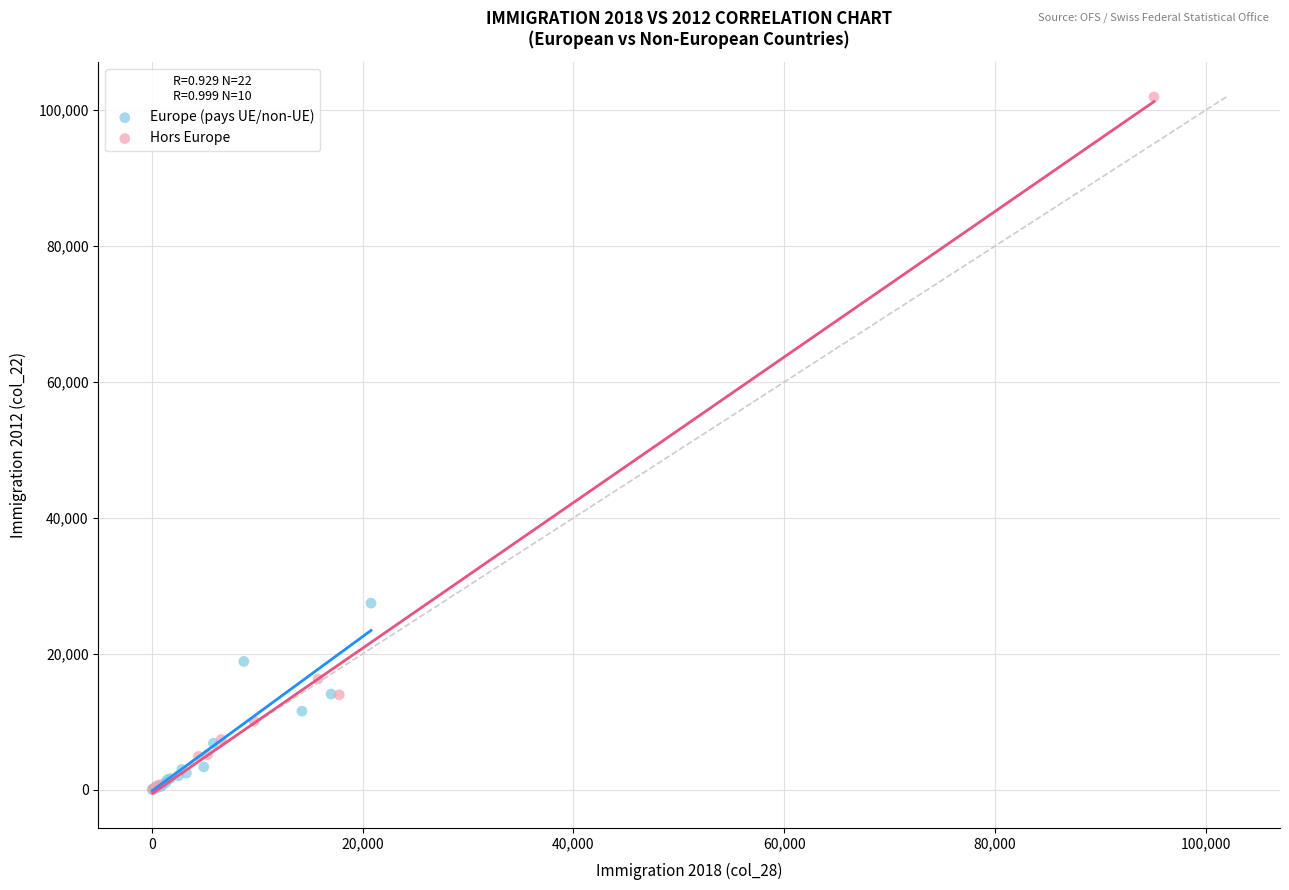

Which series contains the highest Y value?

Hors Europe